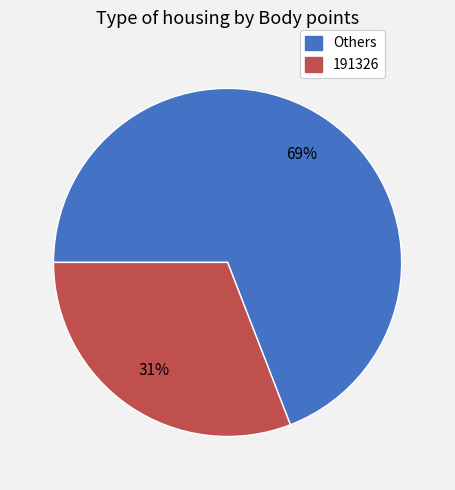

Is there any slice that represents more than half of the pie?

Yes